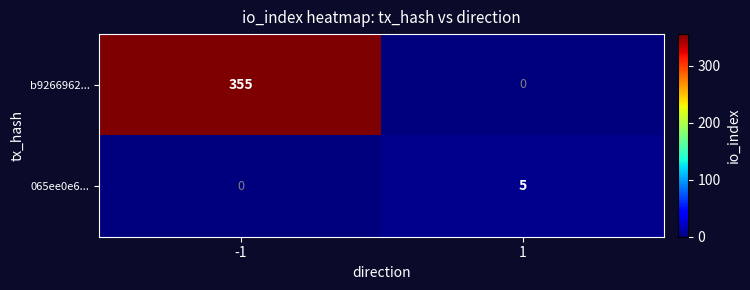

What is the sum of all b9266962... values?

355